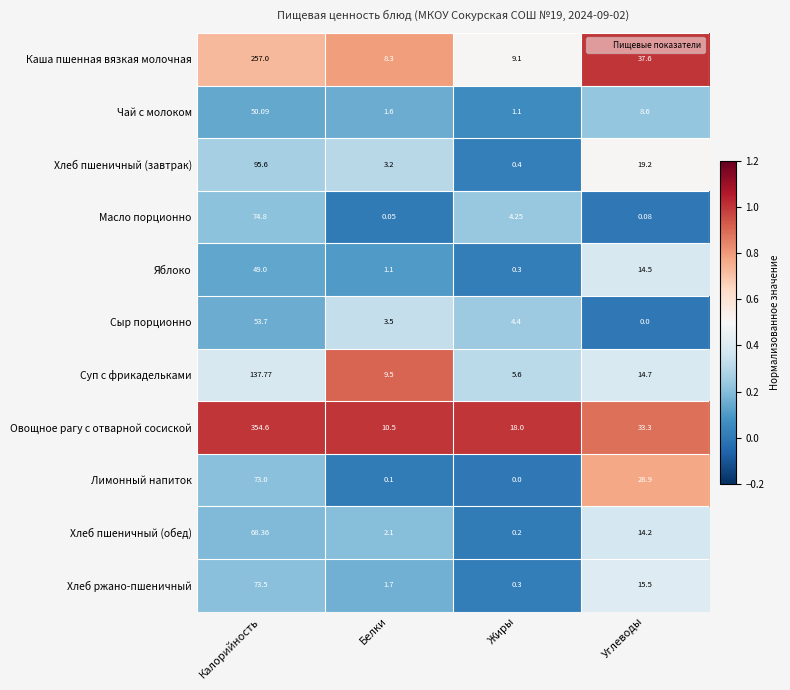

What is the maximum value shown in the chart?

354.6